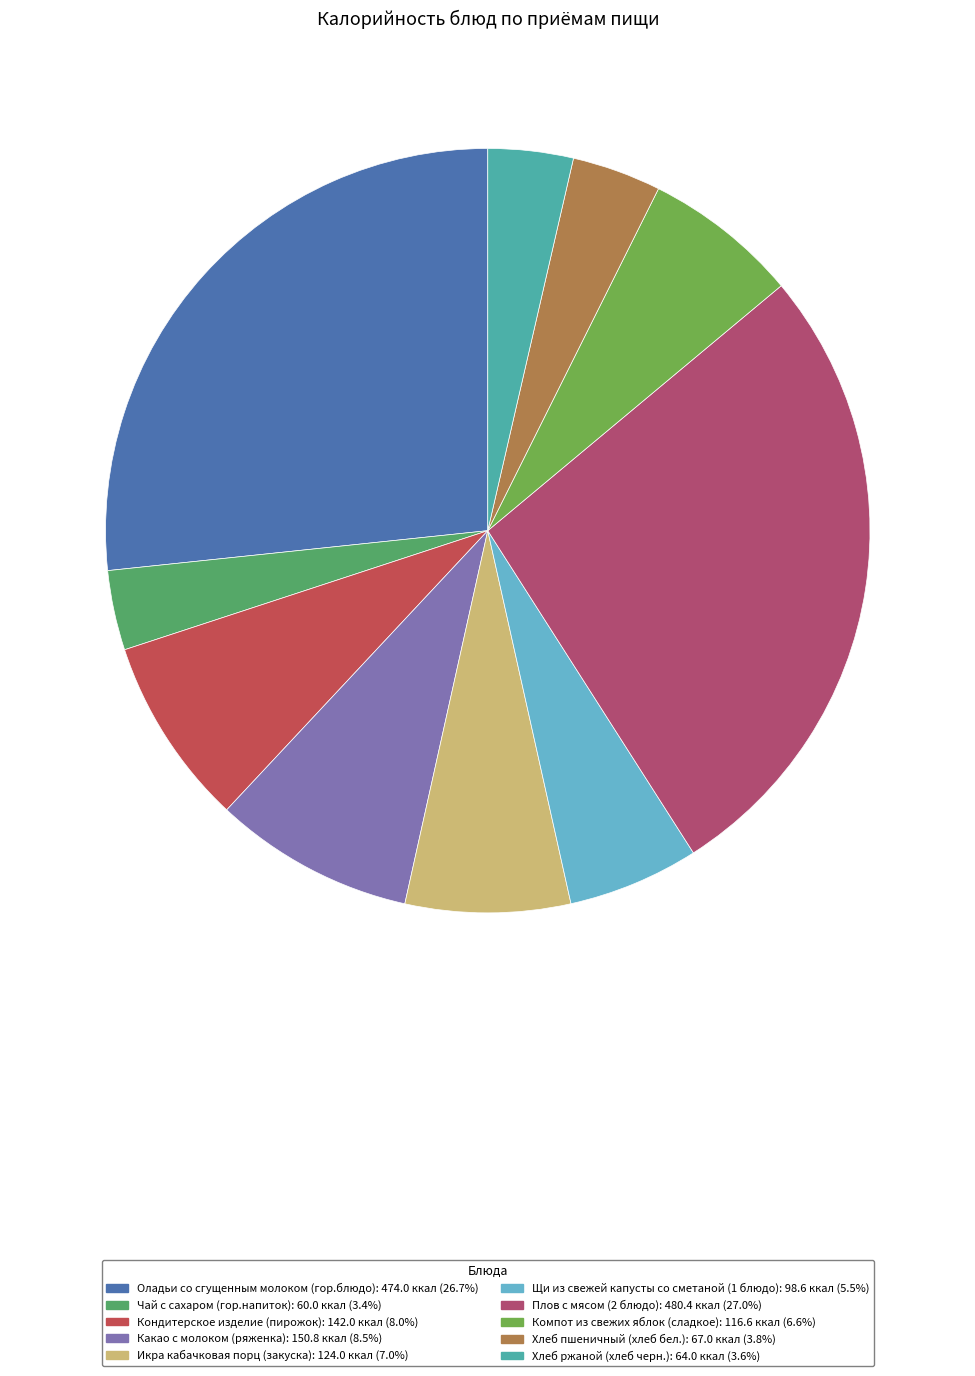

To the nearest percent, what is the combined percentage of Чай с сахаром and Компот из свежих яблок?

10%